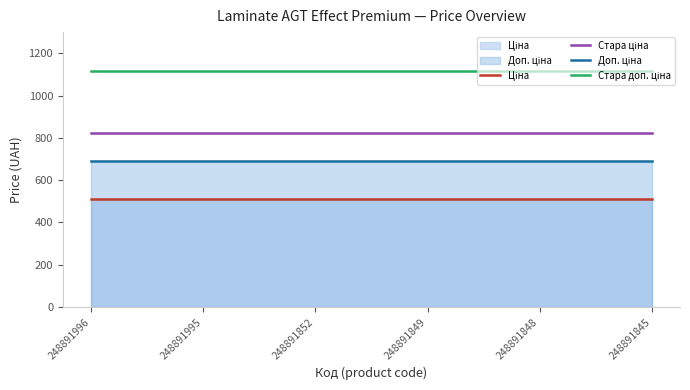

What is the sum of the Доп. ціна values at 248891849 and 248891848?

1384.0